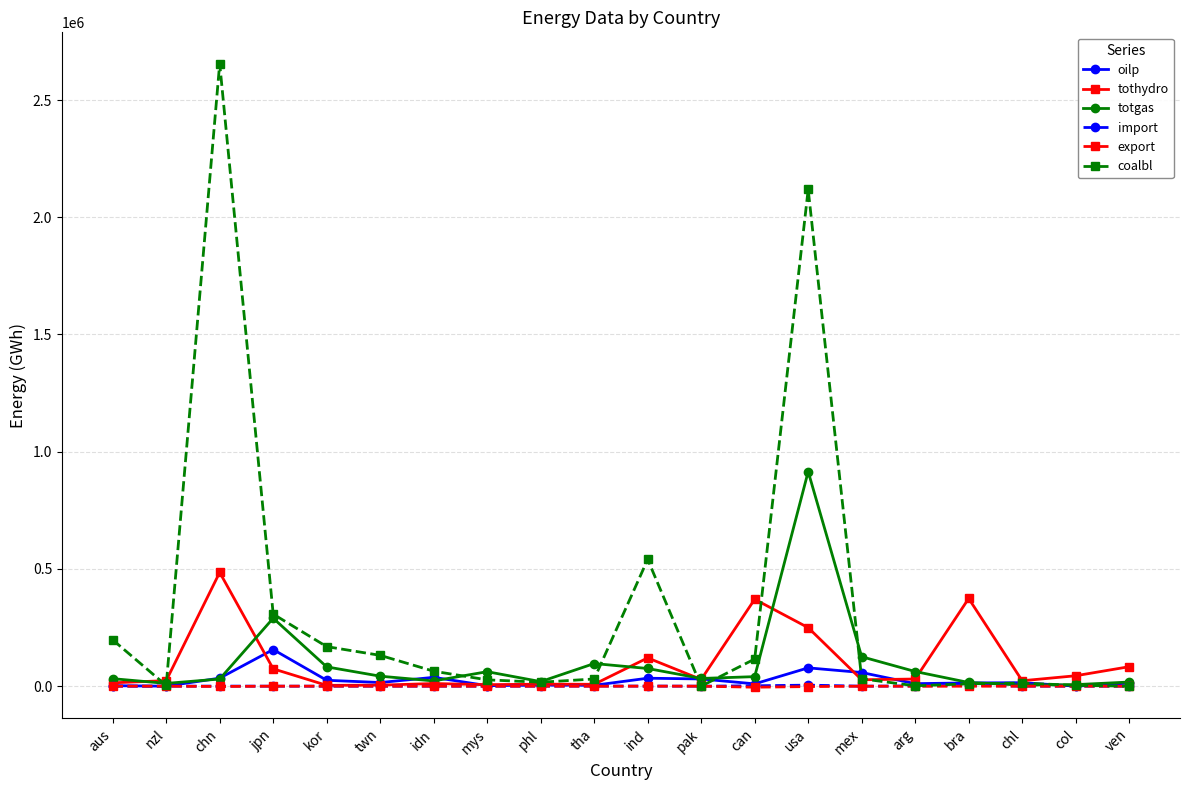

Which series has the widest spread of values?

coalbl